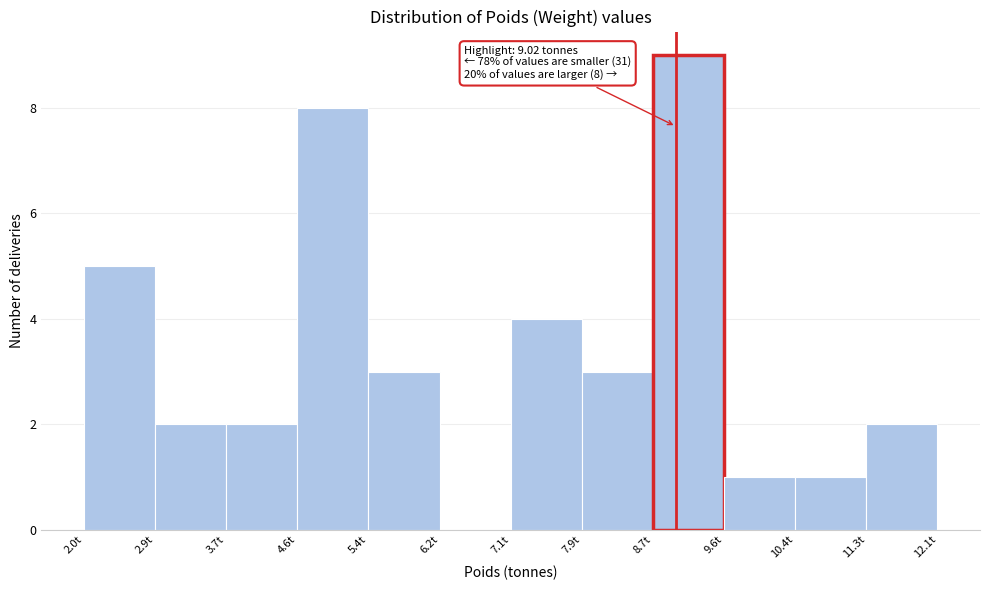

Which range on the x-axis has the tallest bar?

8.7 to 9.6